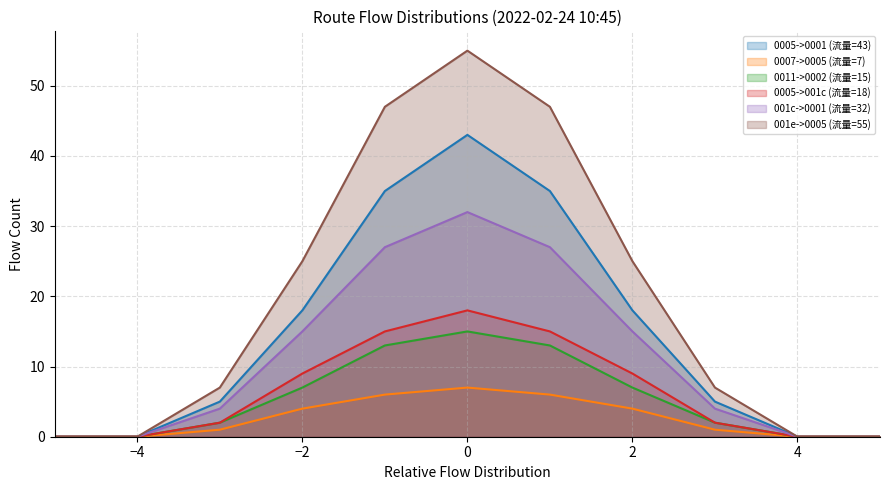

Is it true that 0005->001c (流量=18) equals 0 at 5?

True